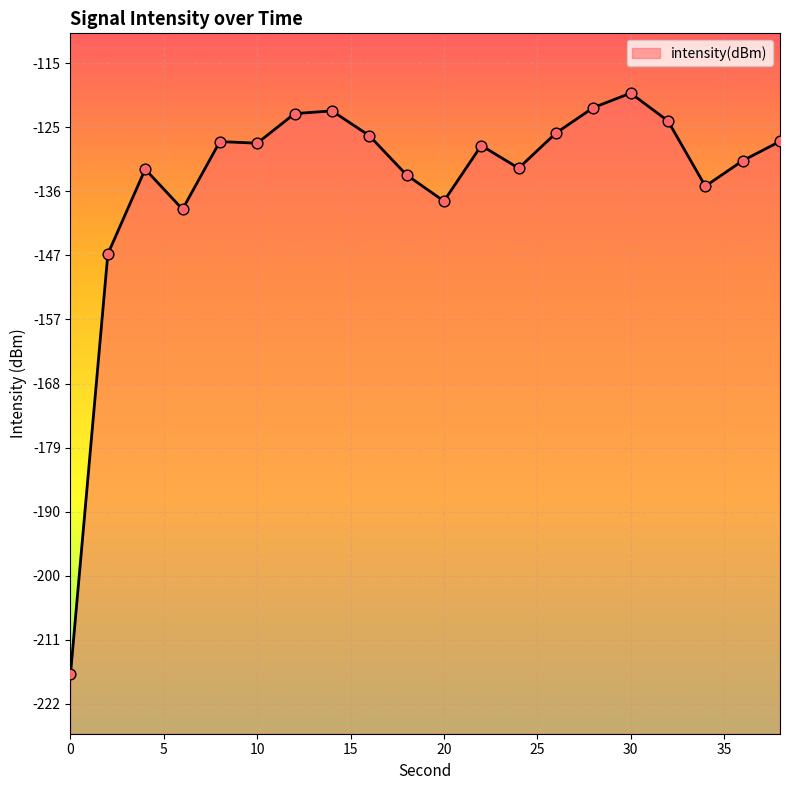

Between 8 and 10, which is larger?

8